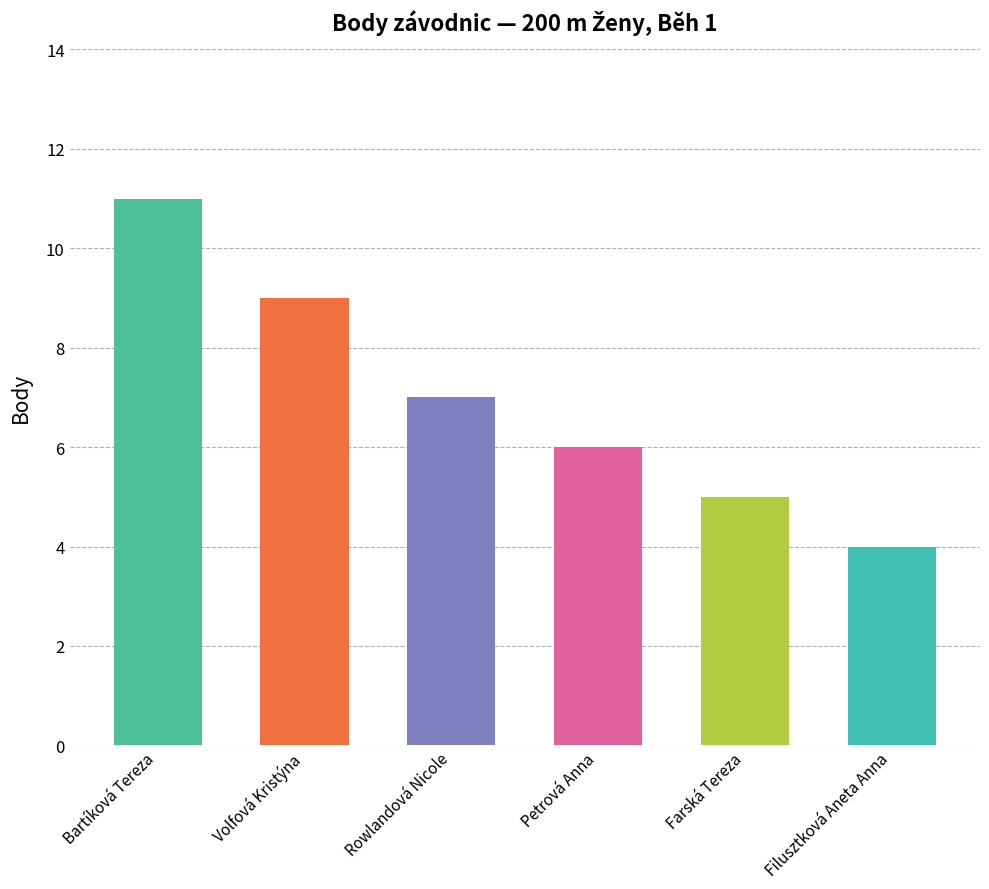

At which category does the chart reach its peak across all series?

Bartíková Tereza